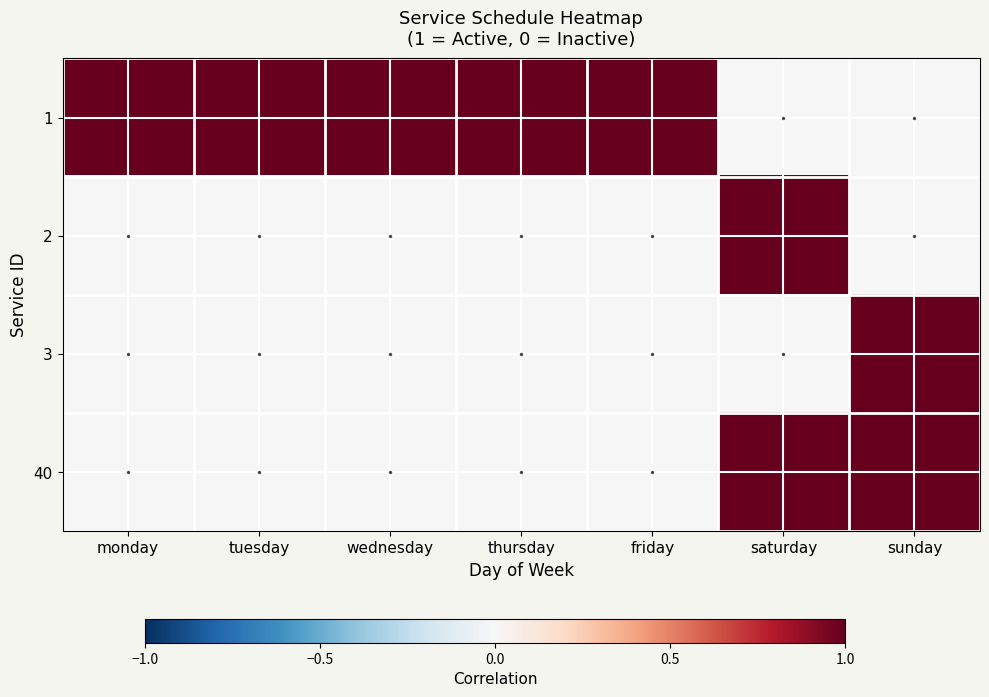

At how many categories does at least one series exceed 0?

7